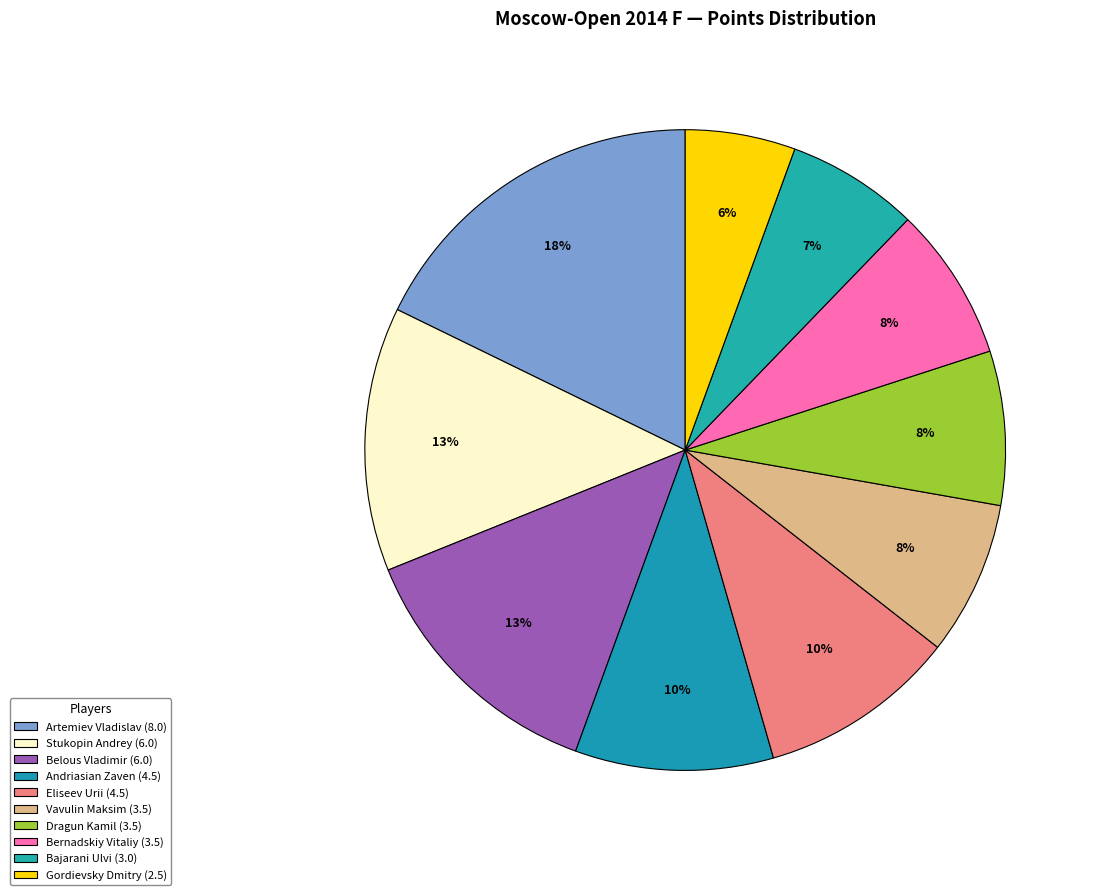

The Belous Vladimir (6.0) slice represents 13% of the pie. True or false?

True